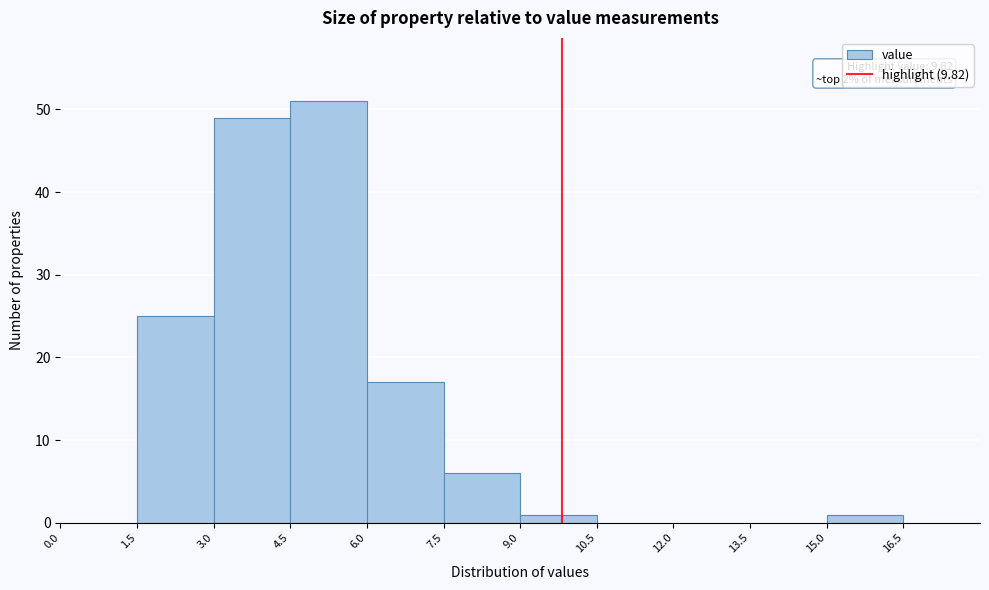

Which range on the x-axis has the tallest bar?

4.5 to 6.0